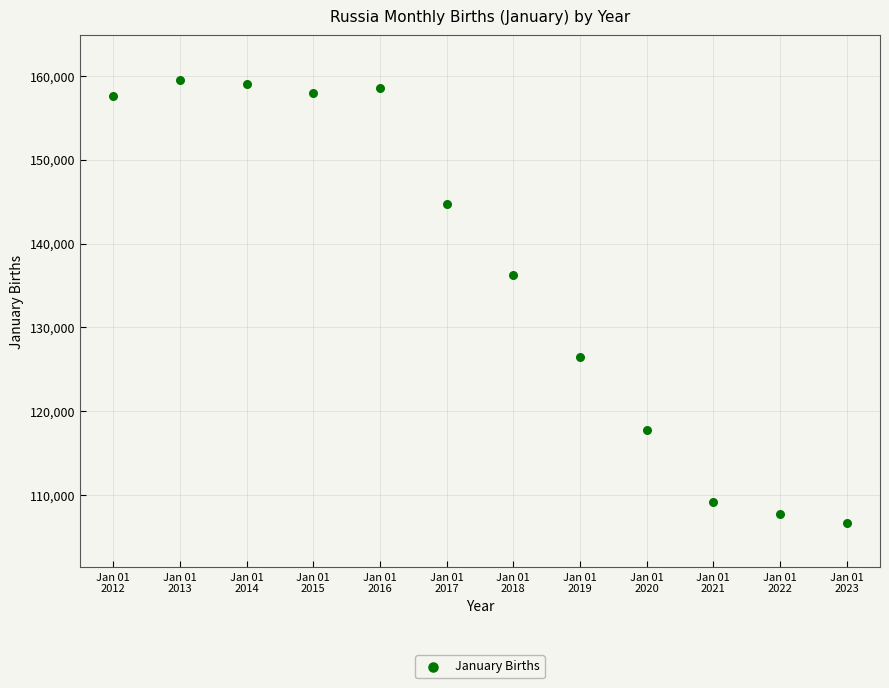

What is the average Y value?

136776.3